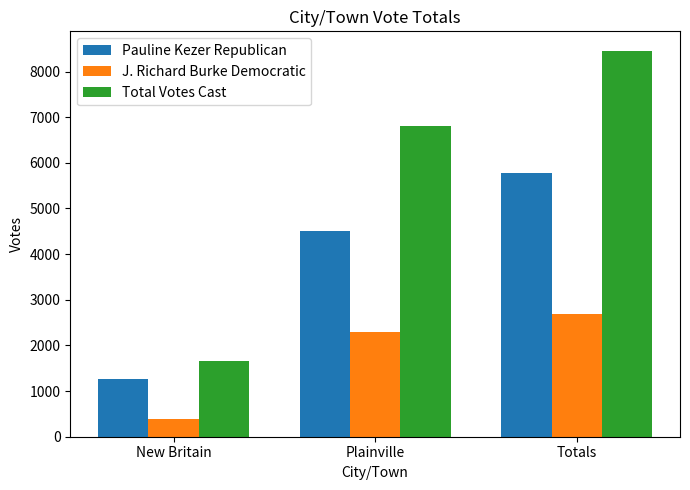

What is the label of the 1st bar from the right?

Totals